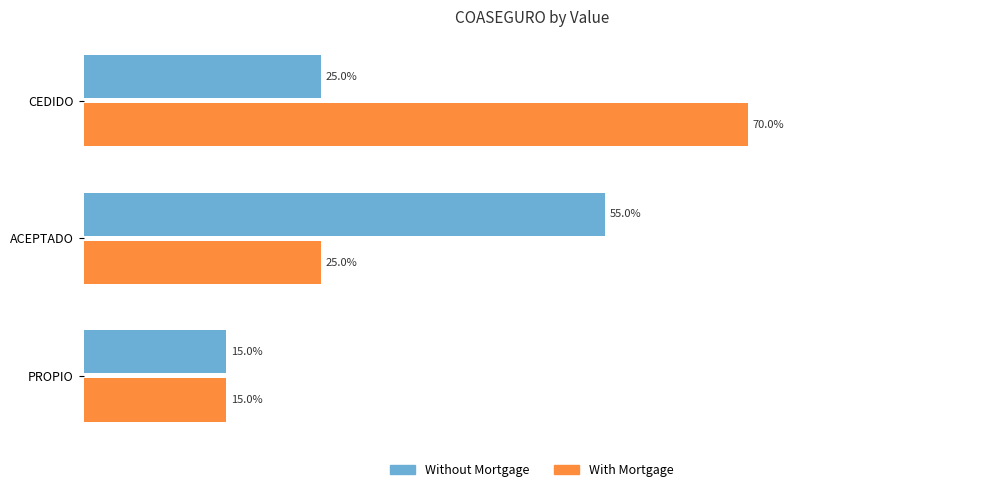

What is the value of the Without Mortgage bar at the 2nd from the left?

0.6